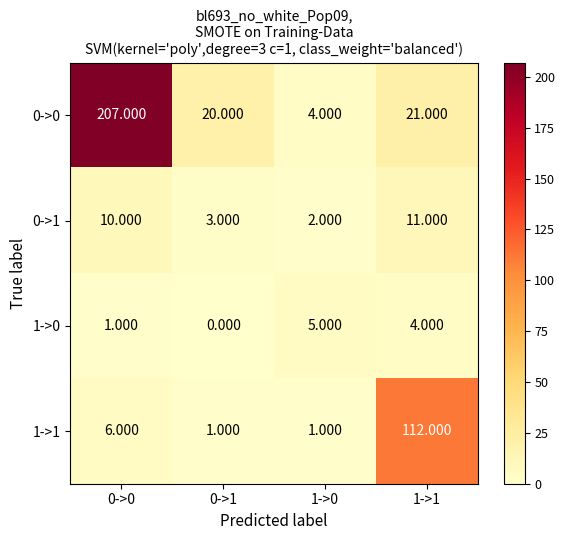

Is the value of 1->1 at 0->0 greater than the value of 0->0 at 0->0?

No